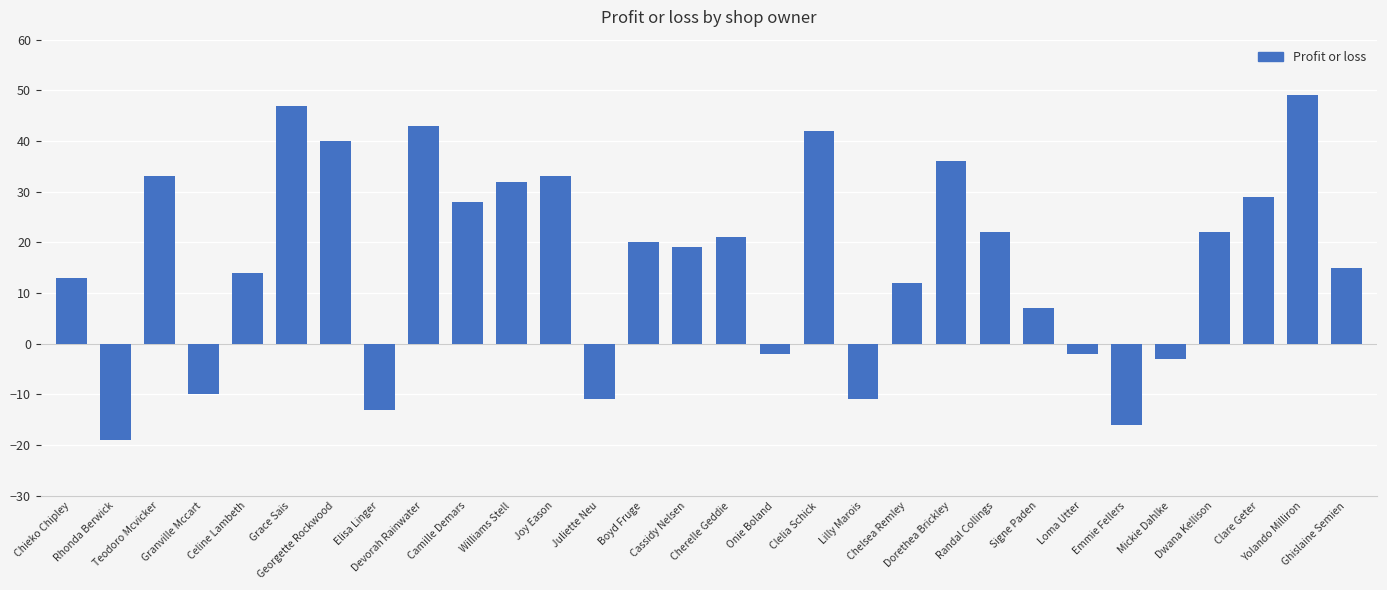

What is the difference between the second highest and minimum values?

66